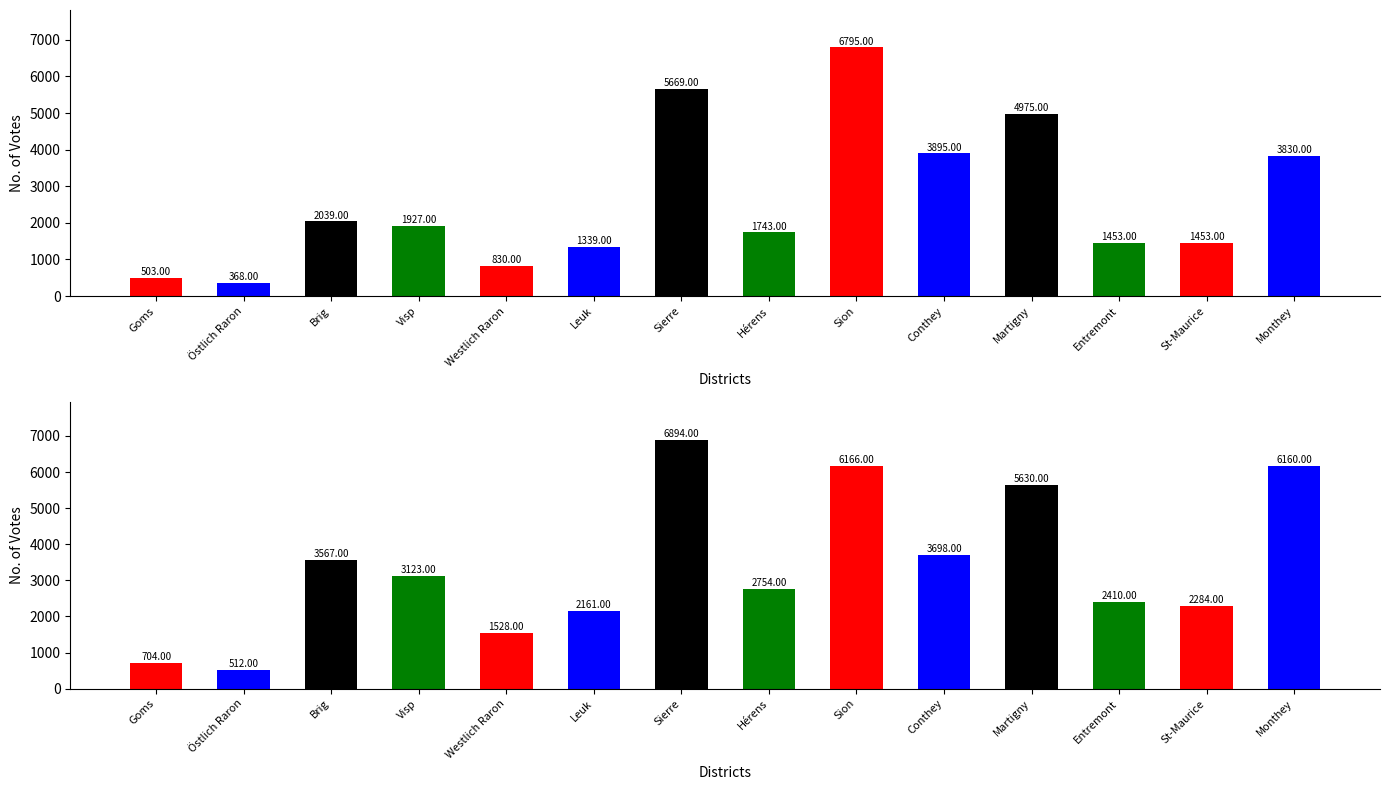

Reading left to right, what are all the values shown in this chart?

Oui: 503	368	2039	1927	830	1339	5669	1743	6795	3895	4975	1453	1453	3830
Non: 704	512	3567	3123	1528	2161	6894	2754	6166	3698	5630	2410	2284	6160